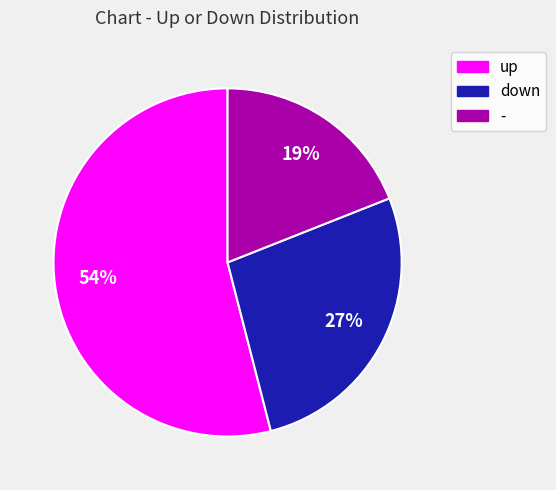

The - slice represents 6% of the pie. True or false?

False